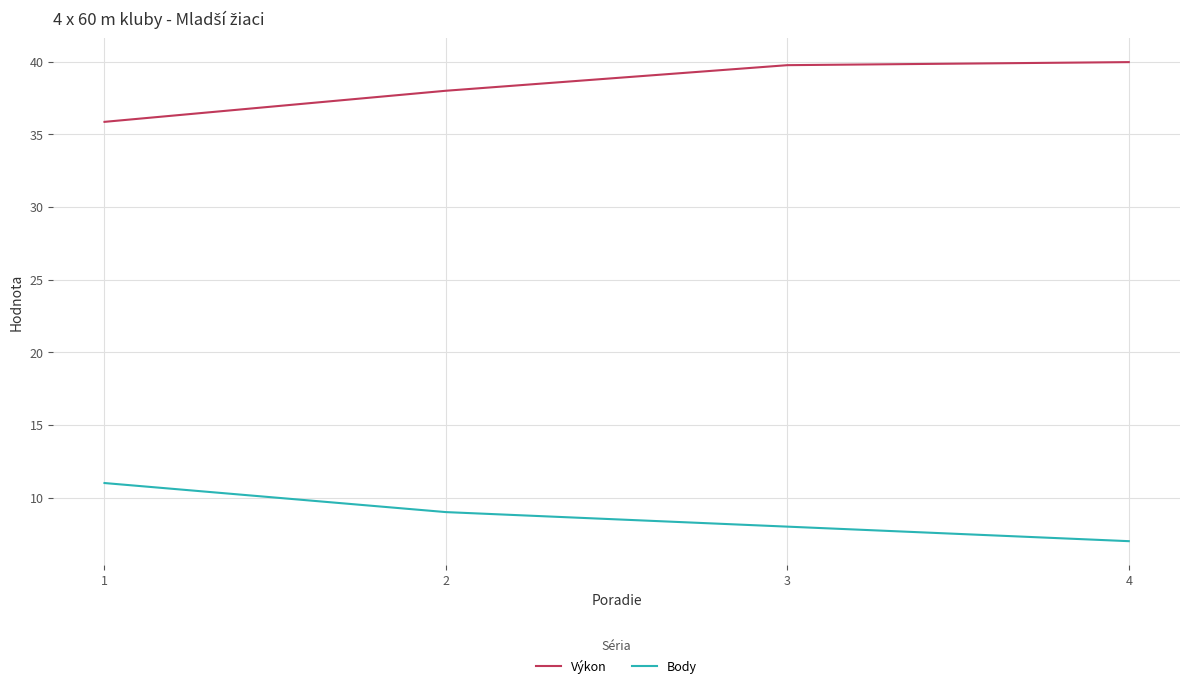

True or false: Body and Výkon intersect in this chart.

False